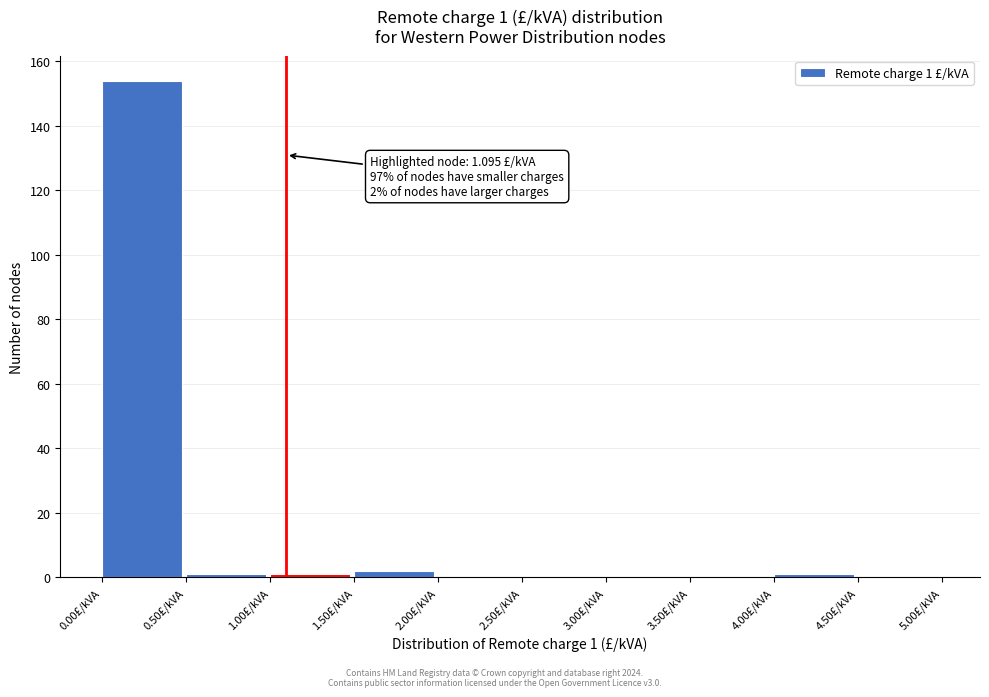

Over which range of the x-axis is the bar tallest?

0.0 to 0.5